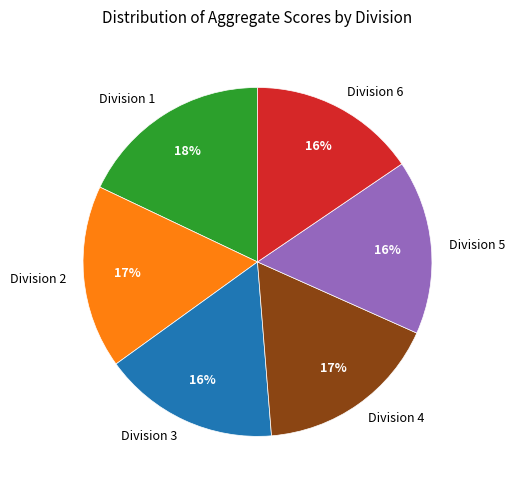

To the nearest percent, what percentage of the pie is Division 6?

16%